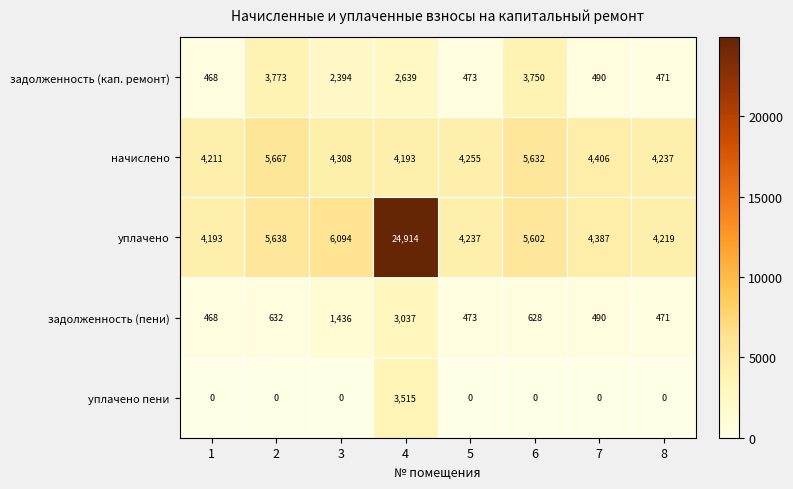

List the series in order of their peak value, highest first.

уплачено, начислено, задолженность (кап. ремонт), уплачено пени, задолженность (пени)